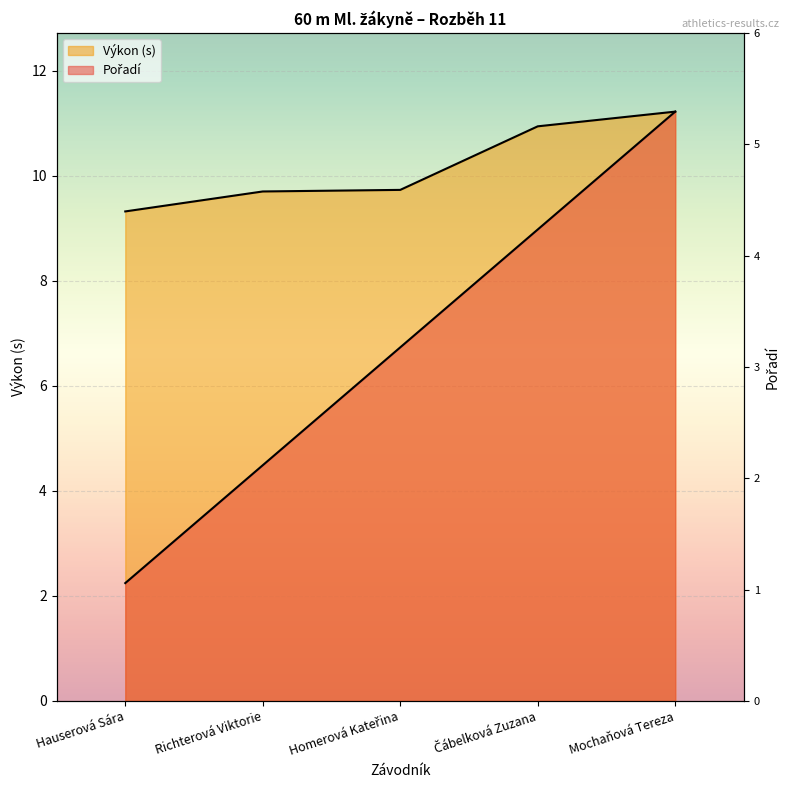

At how many categories does at least one series exceed 2?

5